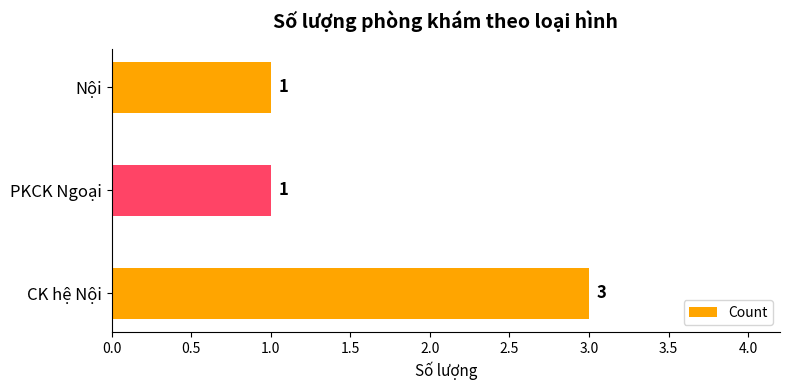

What is the sum of all values?

5